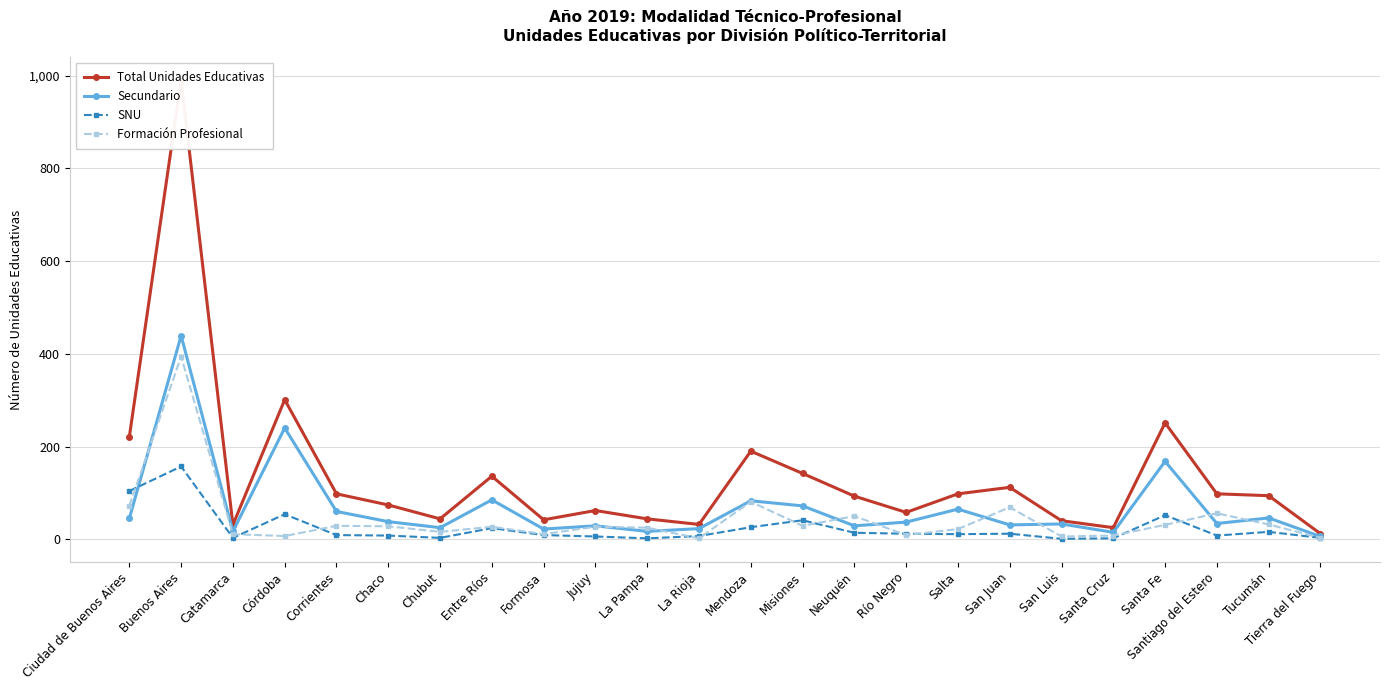

Where is the first local maximum for Secundario?

Buenos Aires